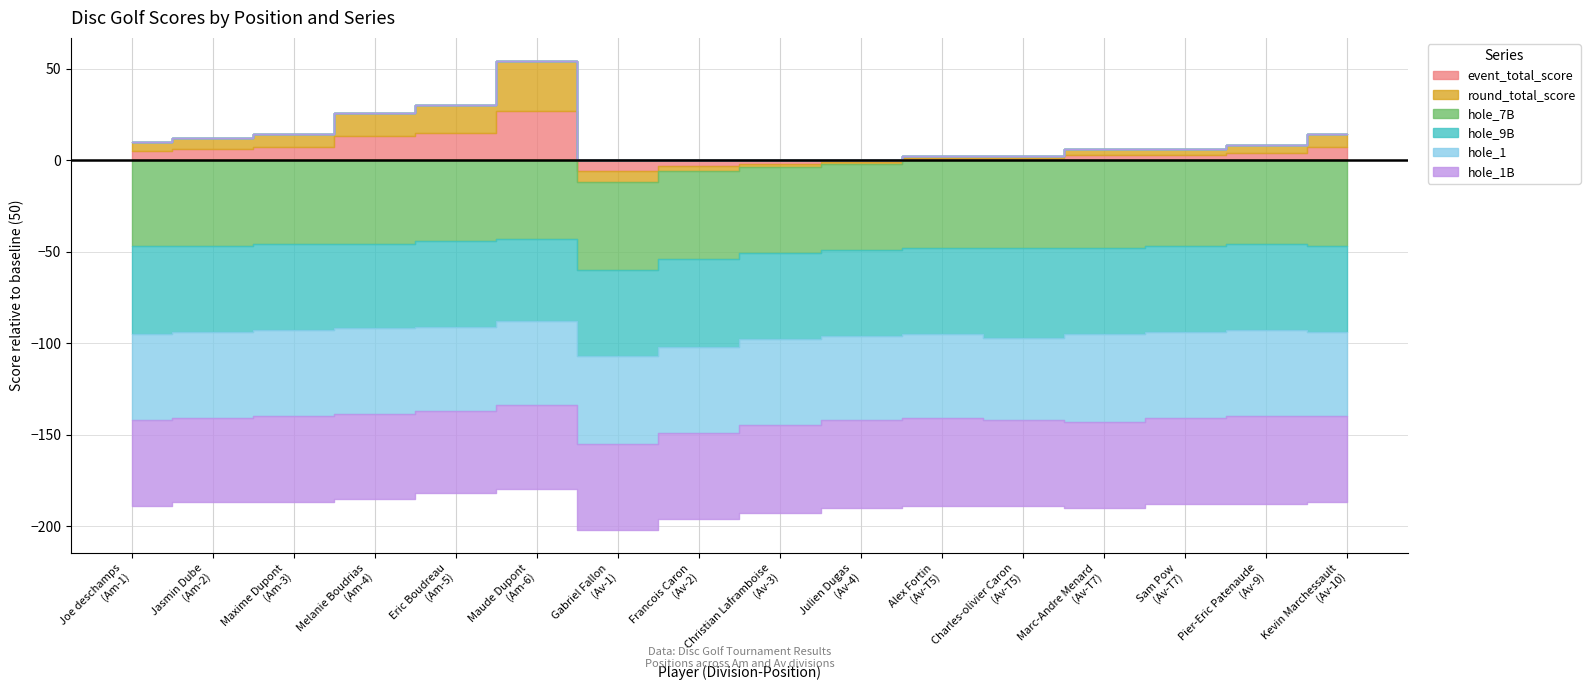

What is the label of the 12th point from the left?

T5